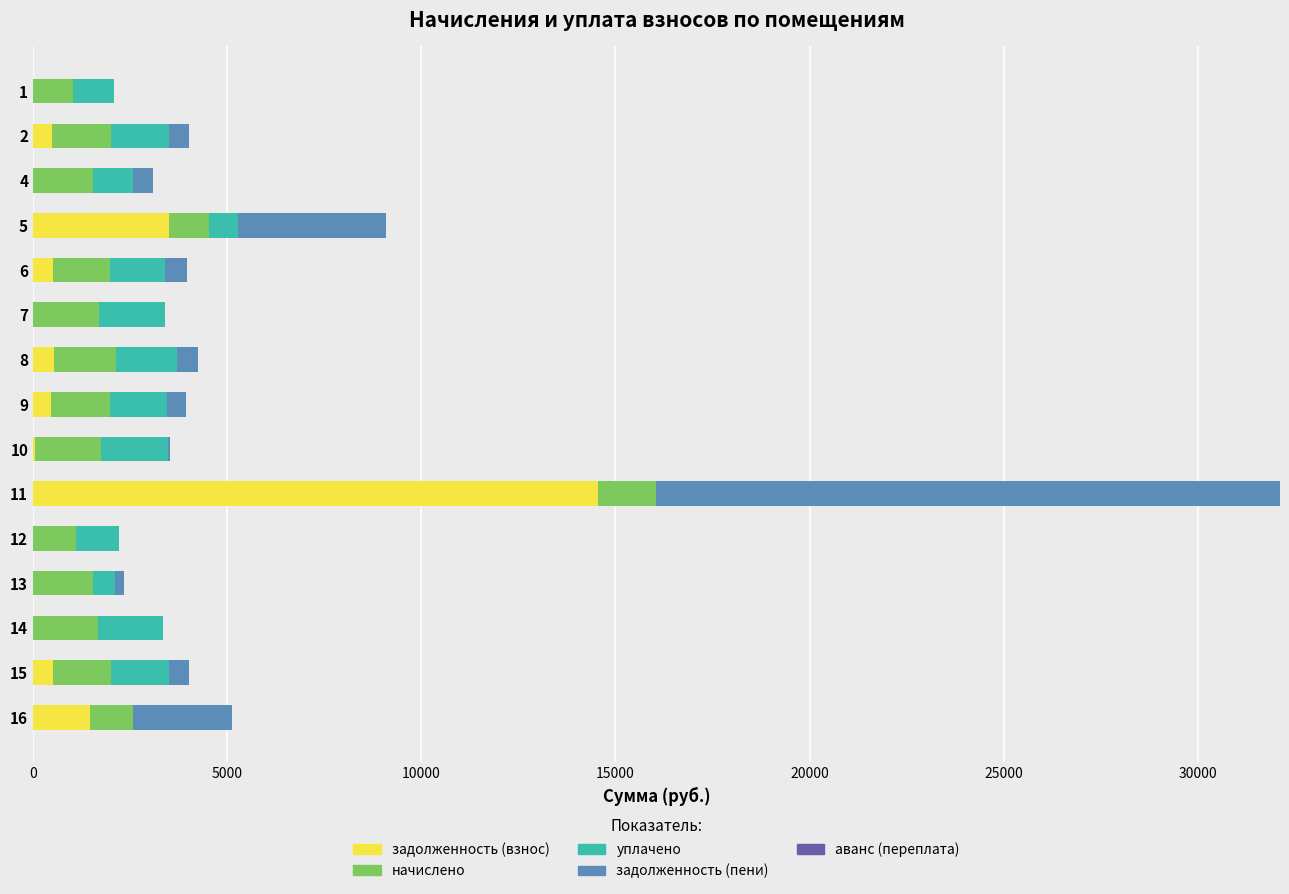

At which category is the sum across all series the highest?

11